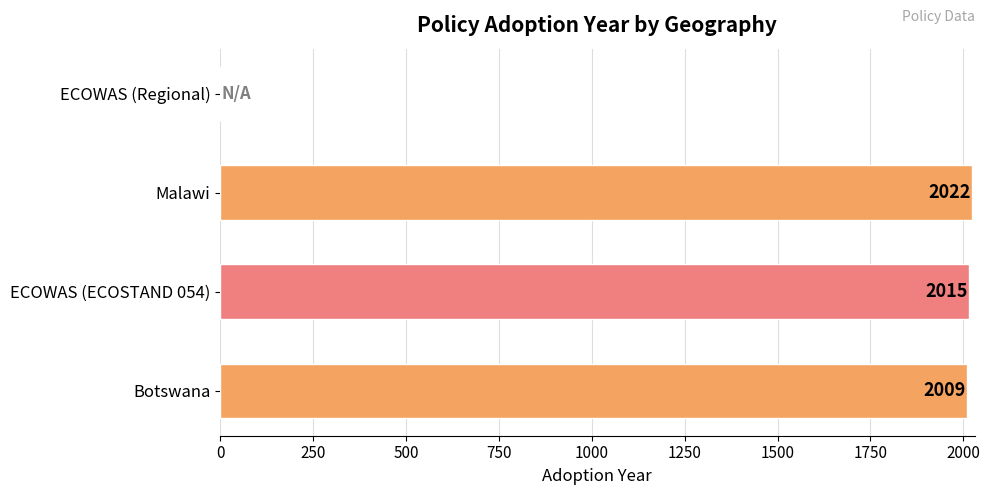

Reading top to bottom, transcribe all the data shown in this chart.

ECOWAS (Regional)=0	Malawi=2022	ECOWAS (ECOSTAND 054)=2015	Botswana=2009